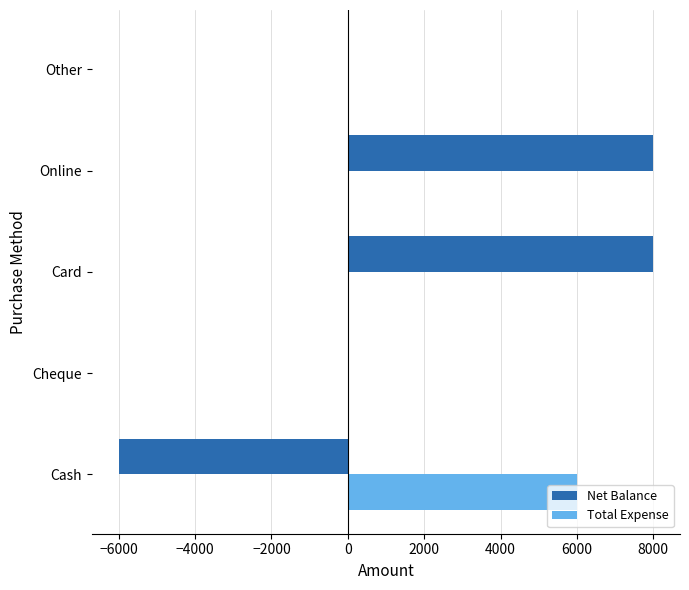

What is the sum of all Total Expense values?

6000